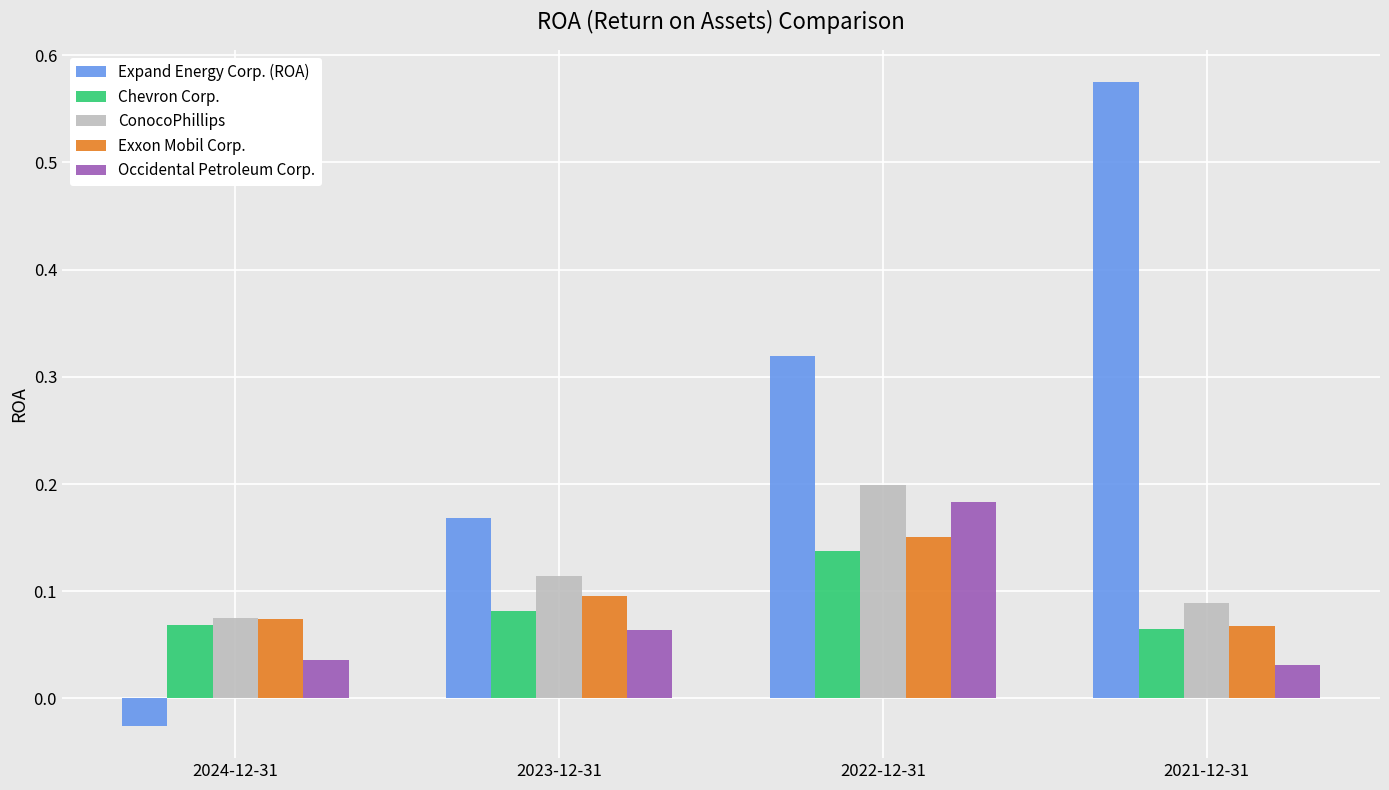

What position from the right is 2023-12-31?

3